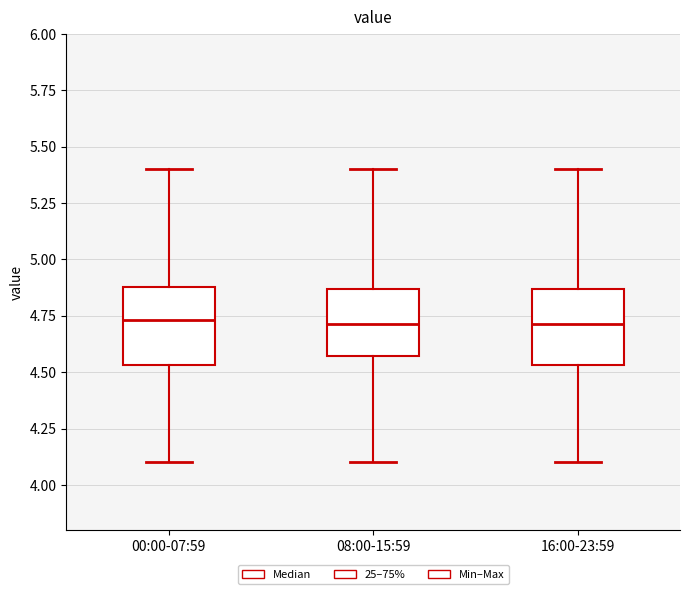

Reading left to right, read every box against the y-axis: the position of its median line, the range the box covers, and the ends of its whiskers. The values are not printed on the chart, so give them approximately, as read against the axis.

00:00-07:59: median 4.75, box 4.55 to 4.90, whiskers 4.10 to 5.40
08:00-15:59: median 4.70, box 4.55 to 4.85, whiskers 4.10 to 5.40
16:00-23:59: median 4.70, box 4.55 to 4.85, whiskers 4.10 to 5.40